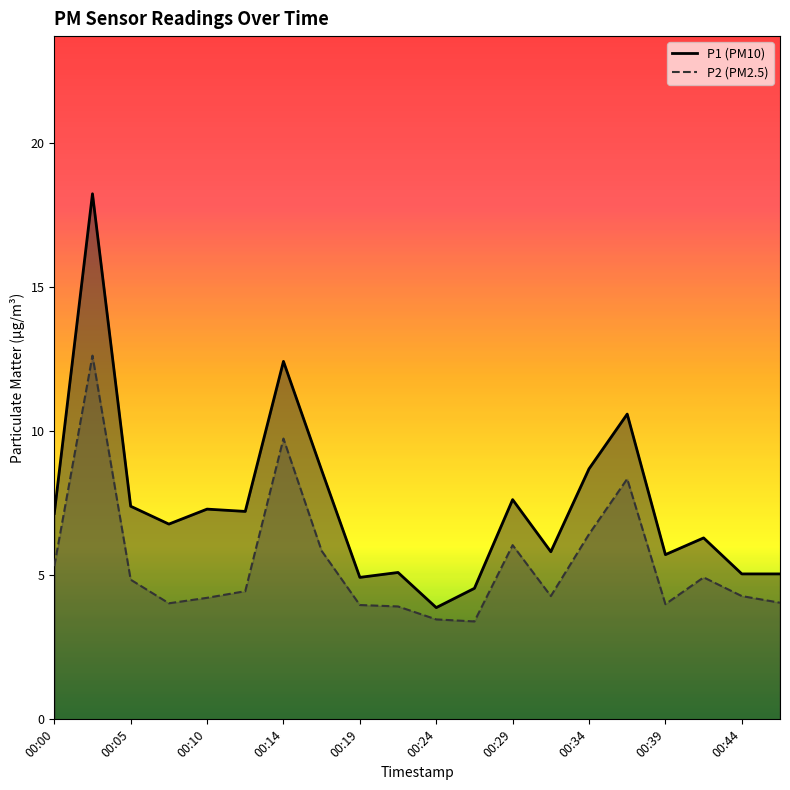

What are all the series names shown in the legend?

P1, P2